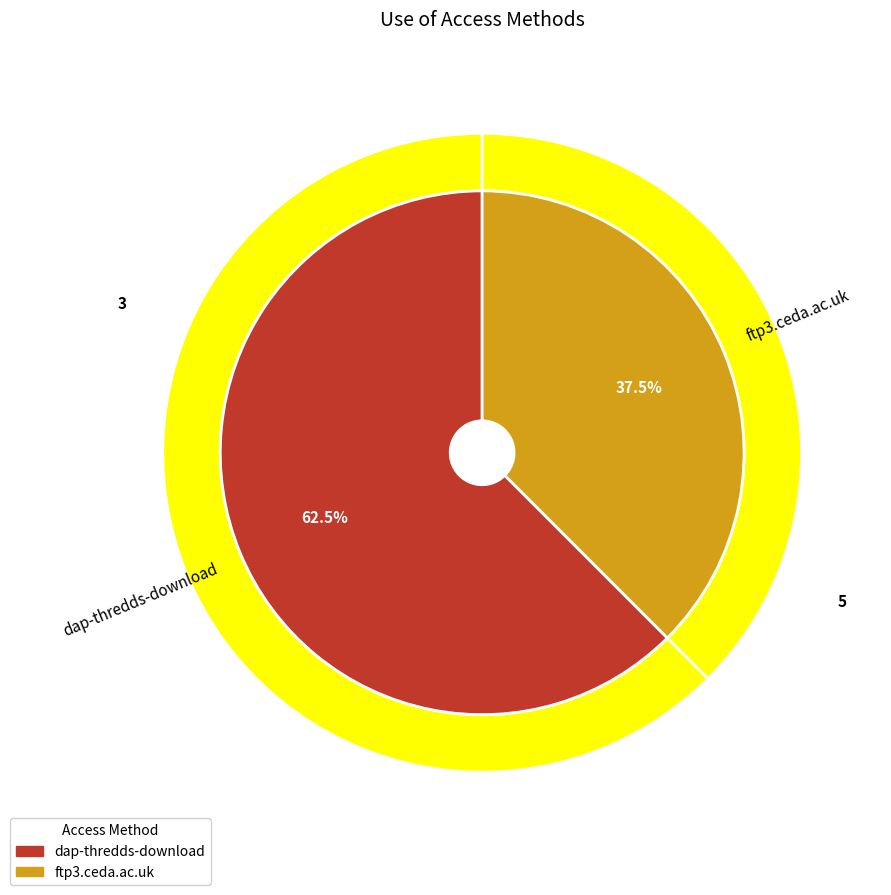

What is the majority slice?

dap-thredds-download